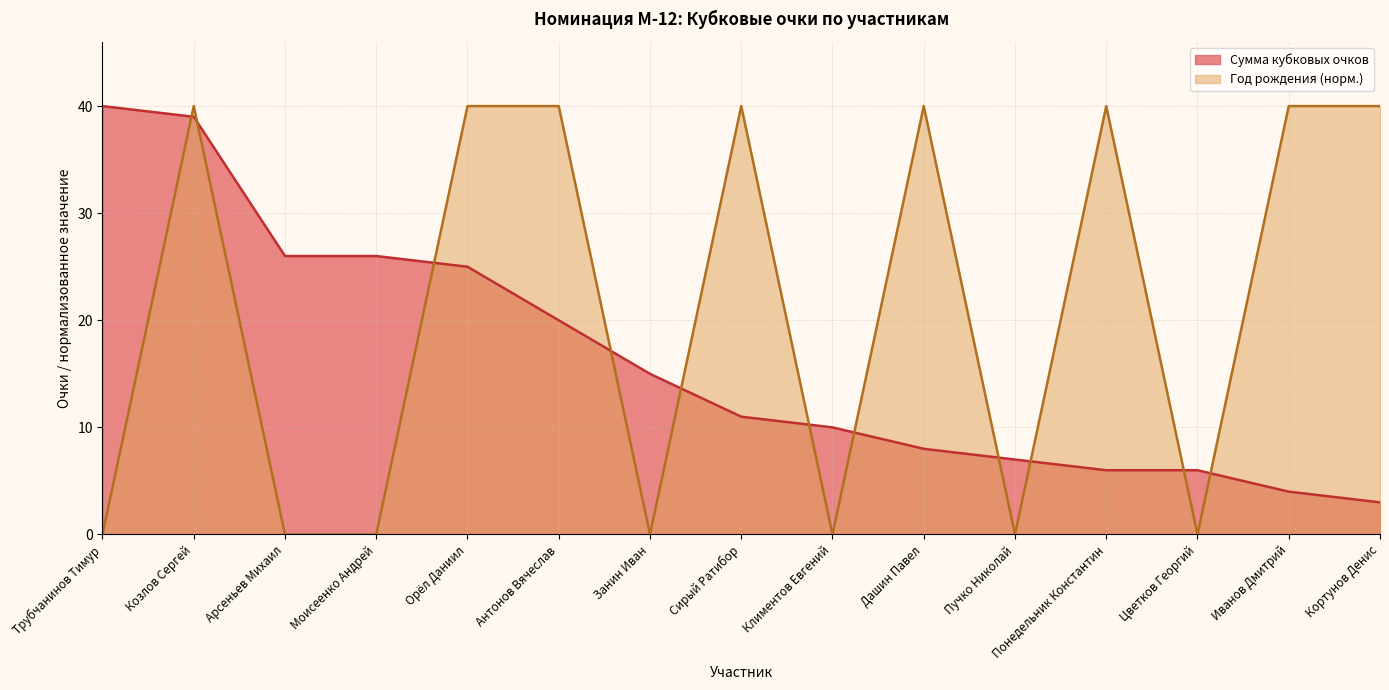

What is the maximum value for Сумма кубковых очков?

40